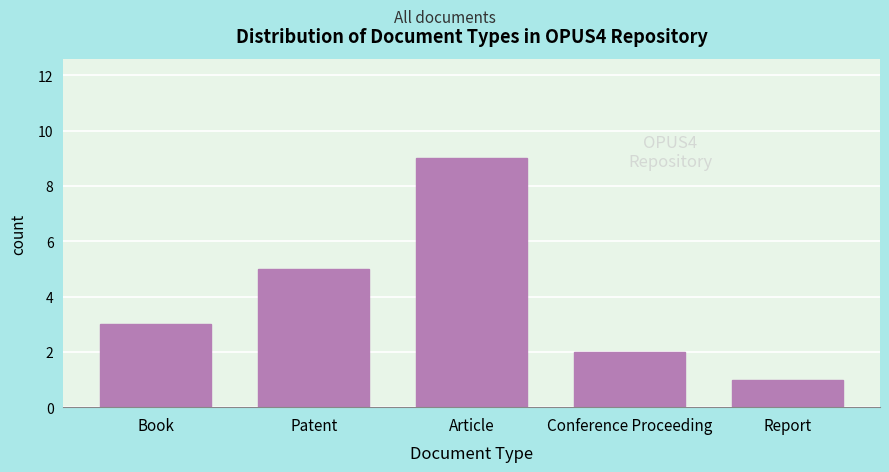

Reading left to right, what are all the values shown in this chart?

Book=3	Patent=5	Article=9	Conference Proceeding=2	Report=1